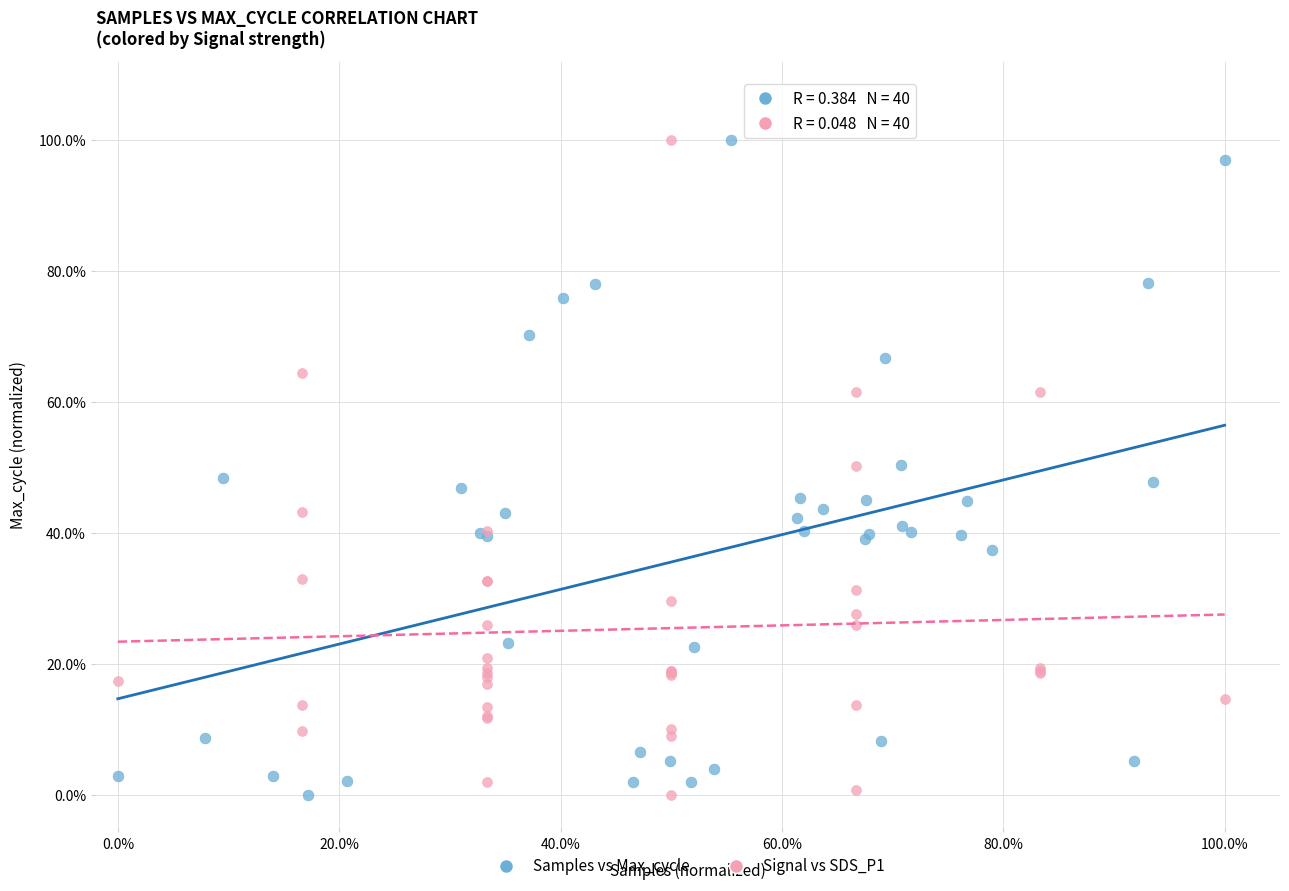

What are all the series names shown in the legend?

Samples vs Max_cycle, Signal vs SDS_P1